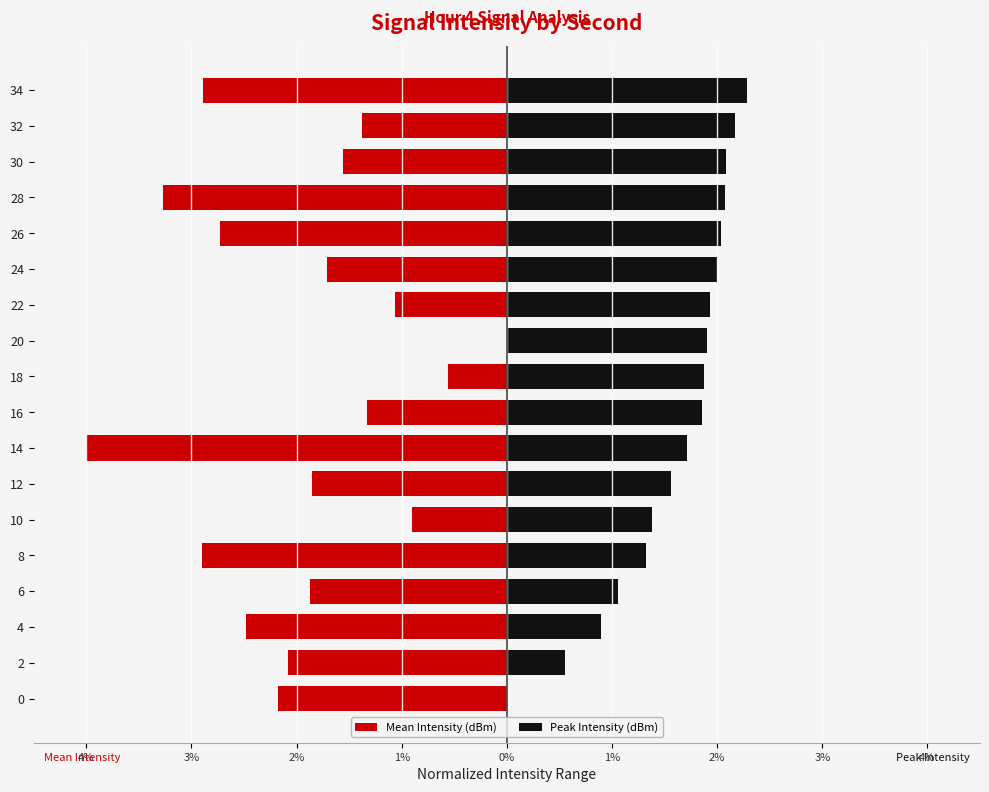

Which series has the largest range (max minus min)?

Mean Intensity (dBm)